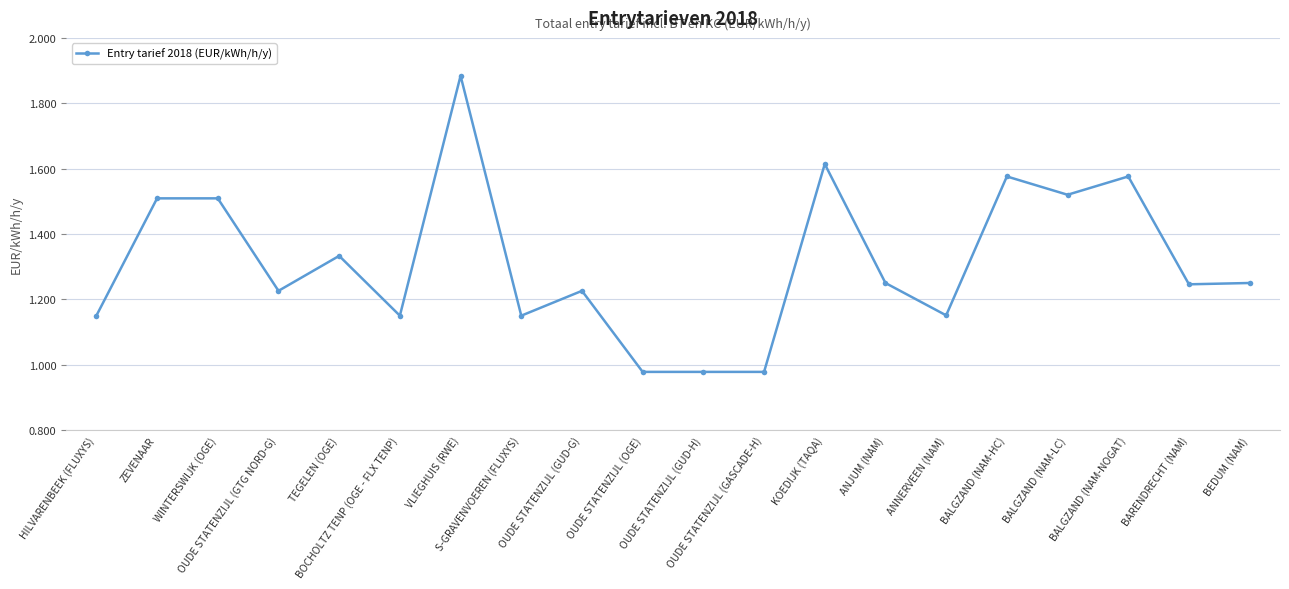

What is the sum of all values?

26.3